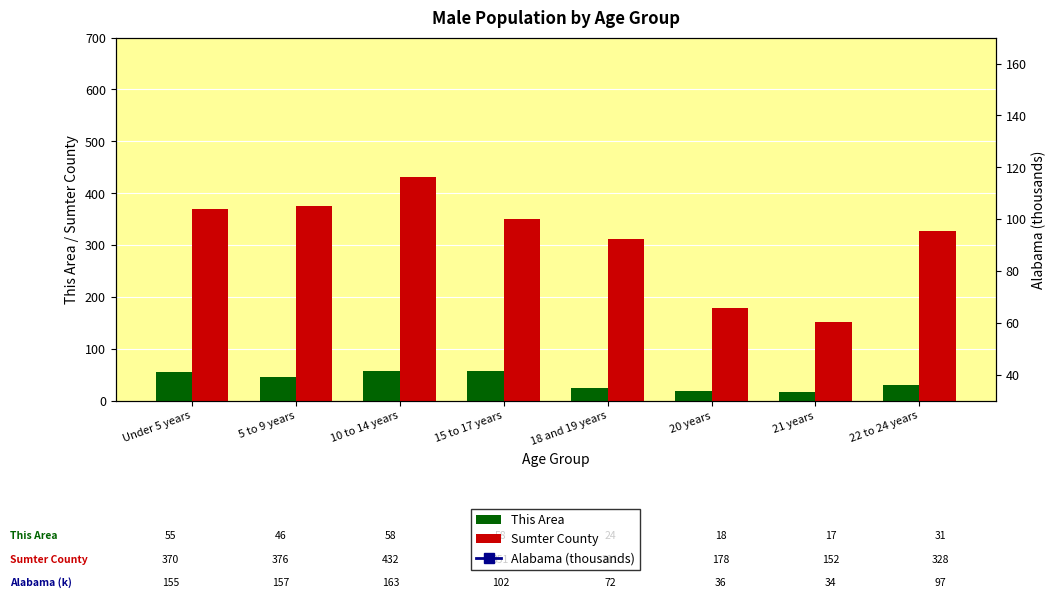

What is the smallest value displayed?

17.0